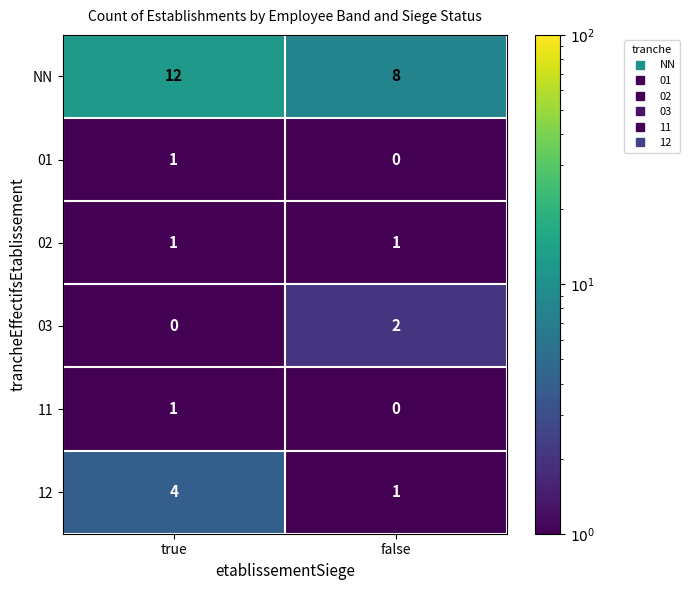

What is the difference between the 12 values at false and true?

3